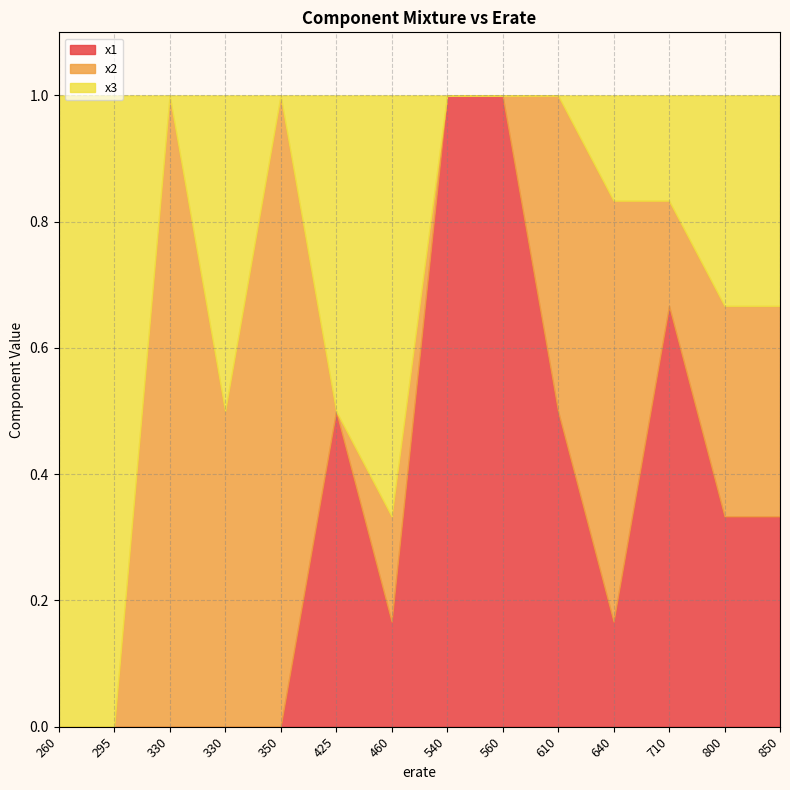

Which series changed the most between 610 and 460?

x3